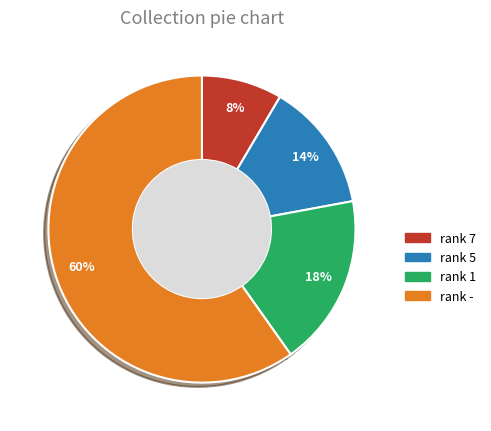

To the nearest percent, what is the average slice percentage?

25%